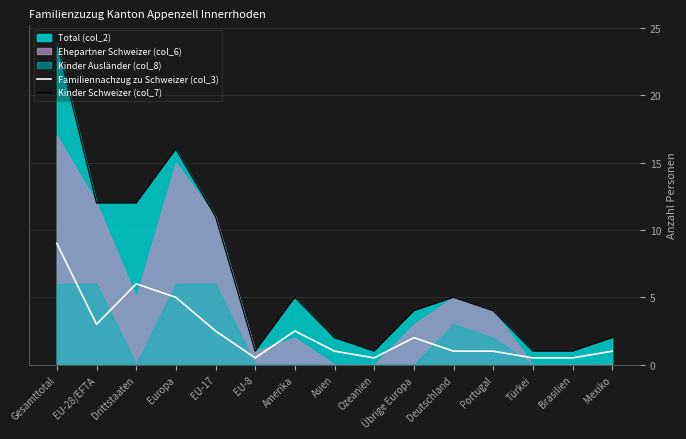

Does the chart have visible grid lines?

Yes